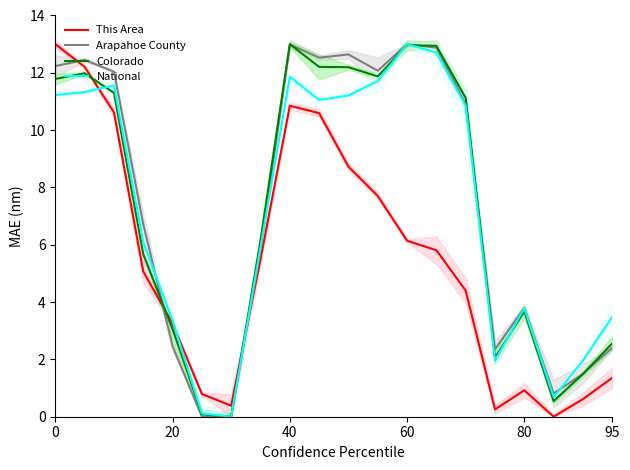

Is the value of Arapahoe County at 60 greater than the value of Colorado at 0?

Yes